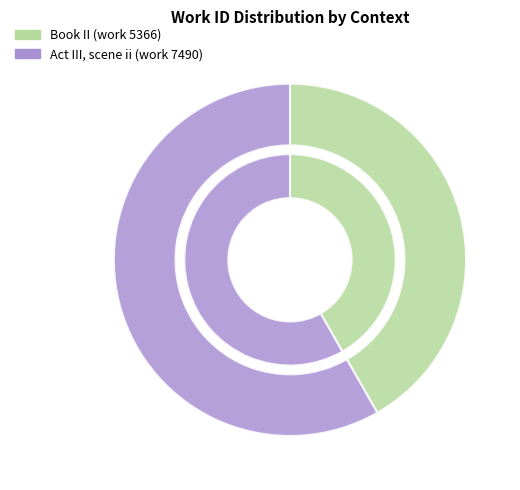

Which has a higher value, Book II (work 5366) or Act III, scene ii (work 7490)?

Act III, scene ii (work 7490)